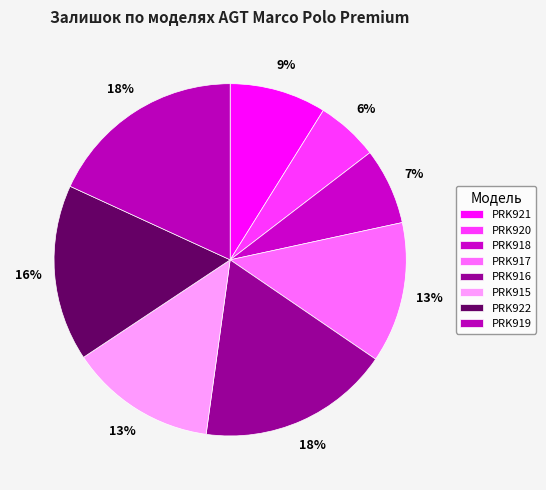

To the nearest percent, what is the average slice percentage?

12%